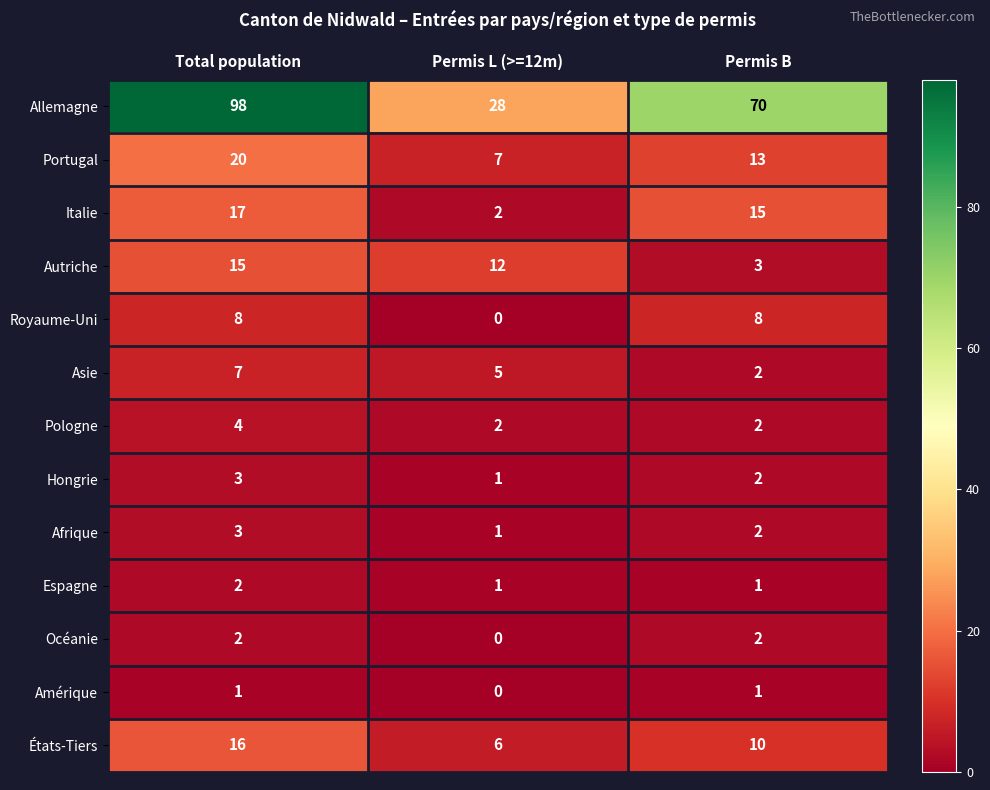

At which label does Afrique first exceed 2?

Total population